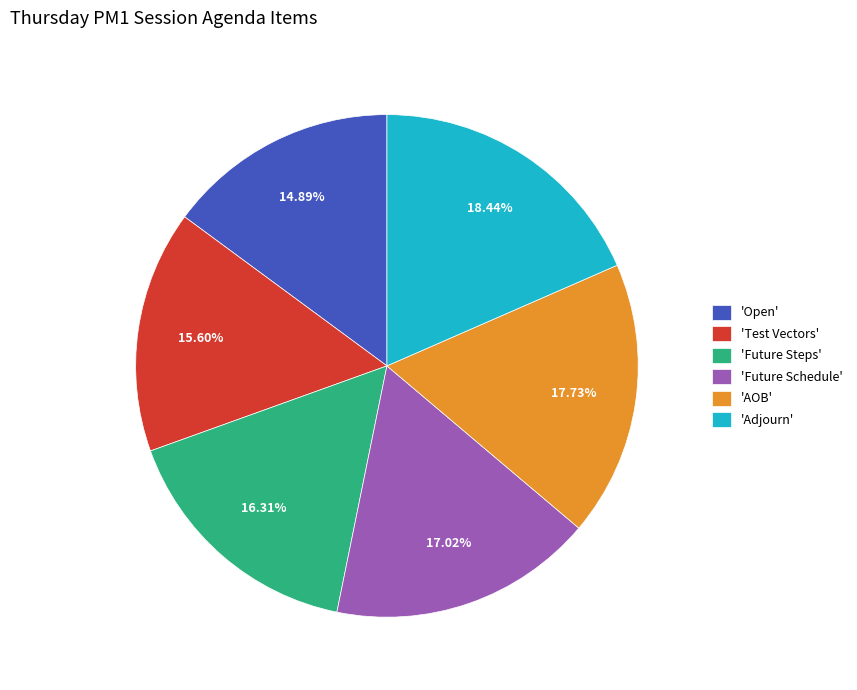

What is the largest slice in the pie chart?

'Adjourn'